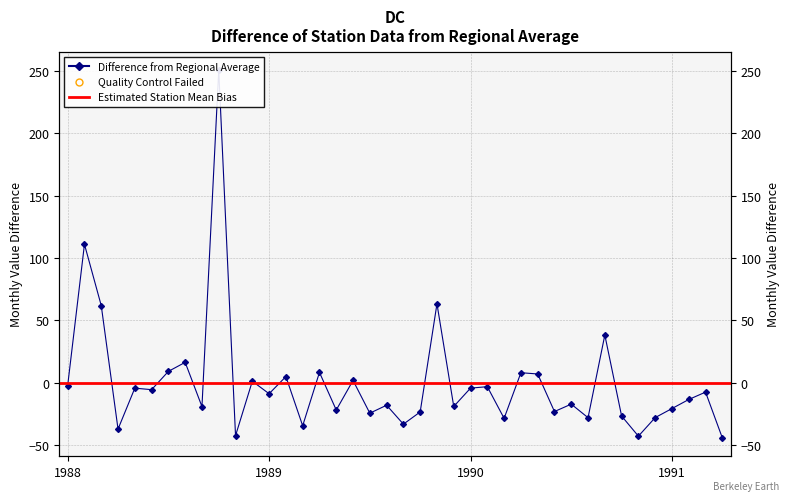

Where is the first local minimum?

1988-04